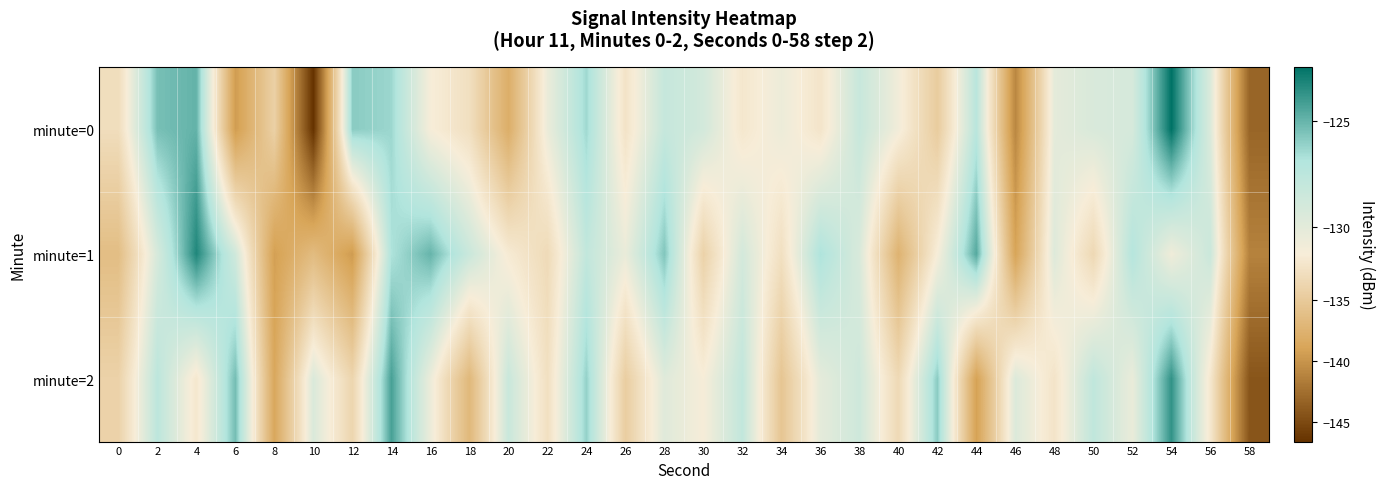

Reading left to right, list all the values displayed in this chart.

minute=0: 0=-133.0	2=-125.4	4=-124.9	6=-139.5	8=-134.3	10=-146.6	12=-125.9	14=-126.3	16=-131.2	18=-132.7	20=-138.0	22=-130.5	24=-126.4	26=-132.3	28=-128.1	30=-128.9	32=-131.9	34=-130.6	36=-132.1	38=-128.2	40=-130.9	42=-134.7	44=-127.4	46=-140.9	48=-130.1	50=-129.4	52=-129.2	54=-122.4	56=-129.5	58=-143.2
minute=1: 0=-136.3	2=-129.2	4=-123.2	6=-128.7	8=-139.2	10=-136.5	12=-139.6	14=-126.8	16=-125.0	18=-128.4	20=-131.6	22=-133.2	24=-127.9	26=-130.4	28=-125.7	30=-134.1	32=-129.0	34=-132.7	36=-126.8	38=-129.3	40=-137.4	42=-131.2	44=-124.6	46=-138.9	48=-129.7	50=-133.4	52=-127.1	54=-130.8	56=-128.4	58=-141.2
minute=2: 0=-134.1	2=-127.6	4=-131.9	6=-125.3	8=-138.7	10=-129.4	12=-133.8	14=-124.2	16=-130.6	18=-136.9	20=-128.3	22=-132.7	24=-126.1	26=-134.6	28=-129.8	30=-131.2	32=-127.9	34=-135.4	36=-130.1	38=-128.7	40=-133.3	42=-125.9	44=-139.1	46=-129.6	48=-132.2	50=-127.8	52=-130.4	54=-123.7	56=-131.9	58=-144.2